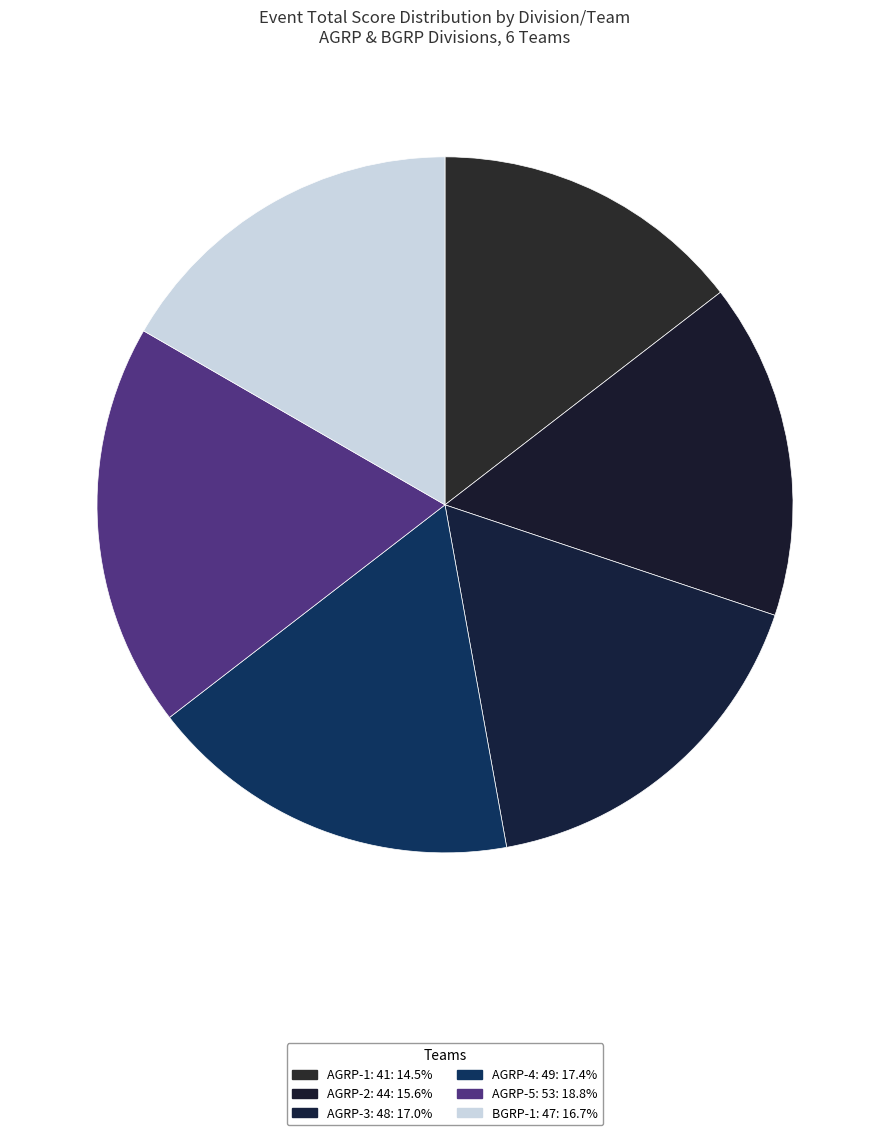

How many slices are in this pie chart?

6